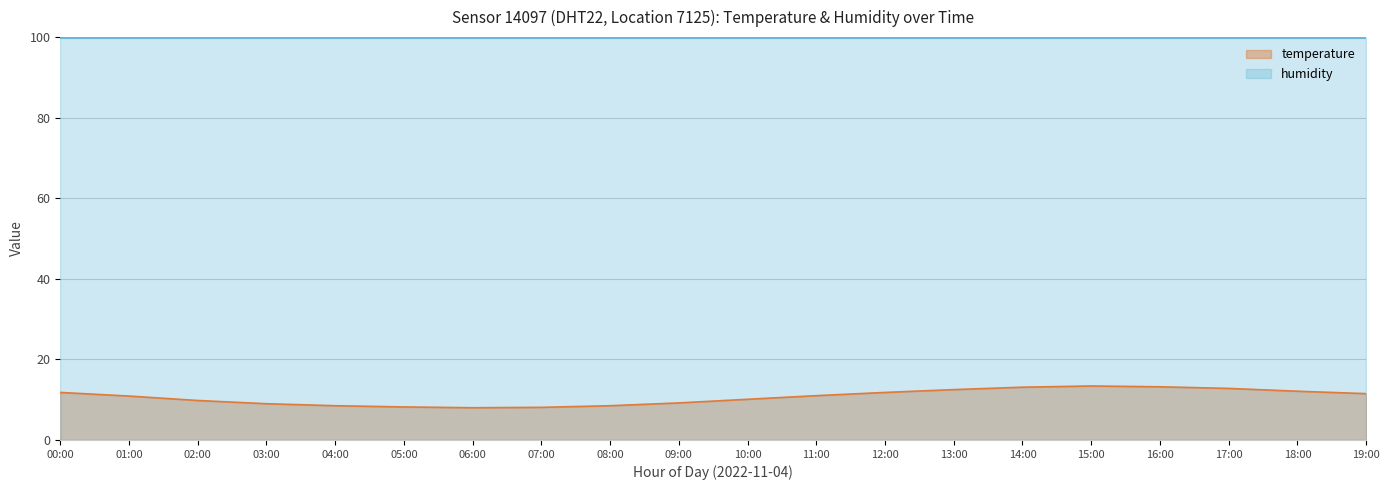

True or false: temperature and humidity cross at least once.

False